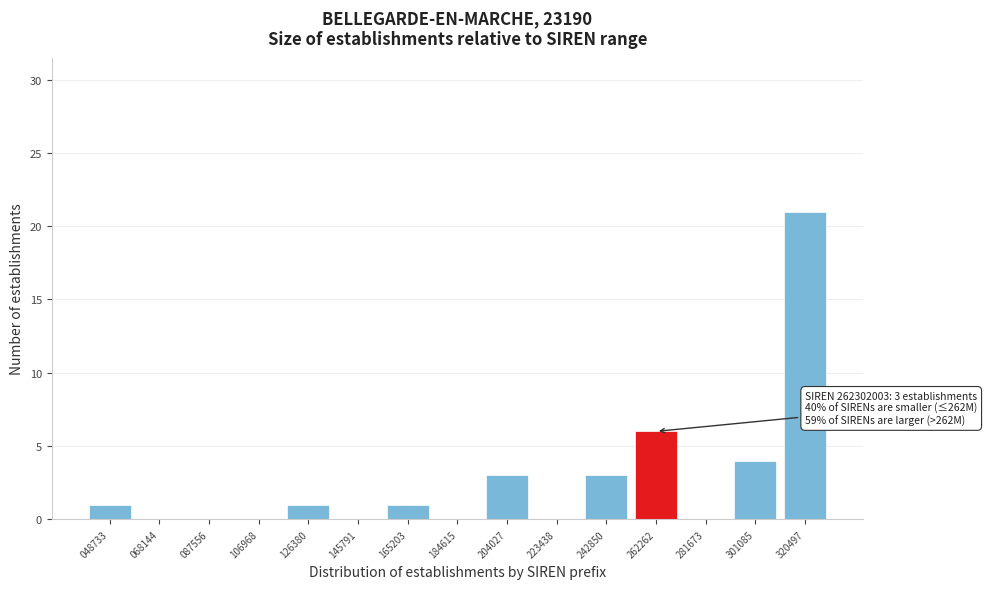

Reading left to right, list all the values displayed in this chart.

048733=1	068144=0	087556=0	106968=0	126380=1	145791=0	165203=1	184615=0	204027=3	223438=0	242850=3	262262=6	281673=0	301085=4	320497=21